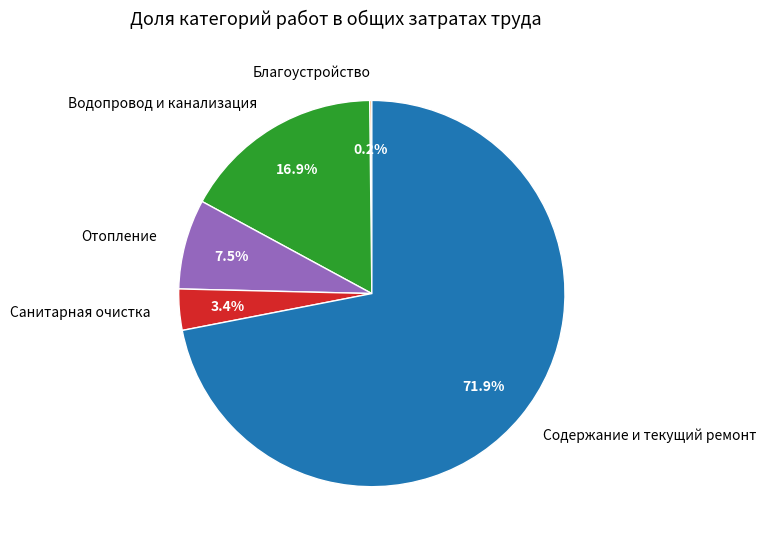

Which slice is the largest?

Содержание и текущий ремонт